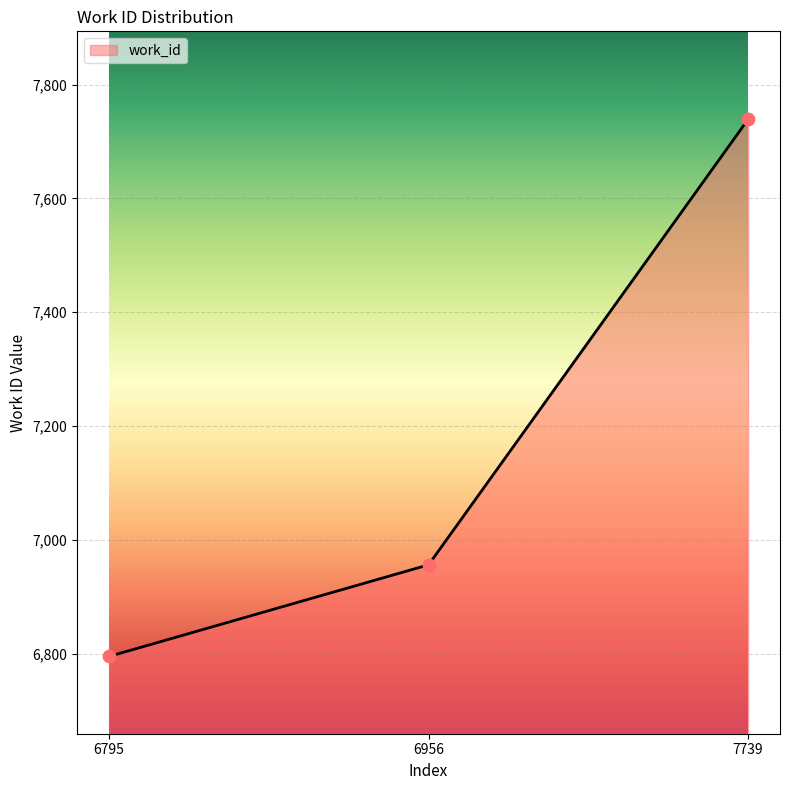

Between 7739 and 6956, which is larger?

7739